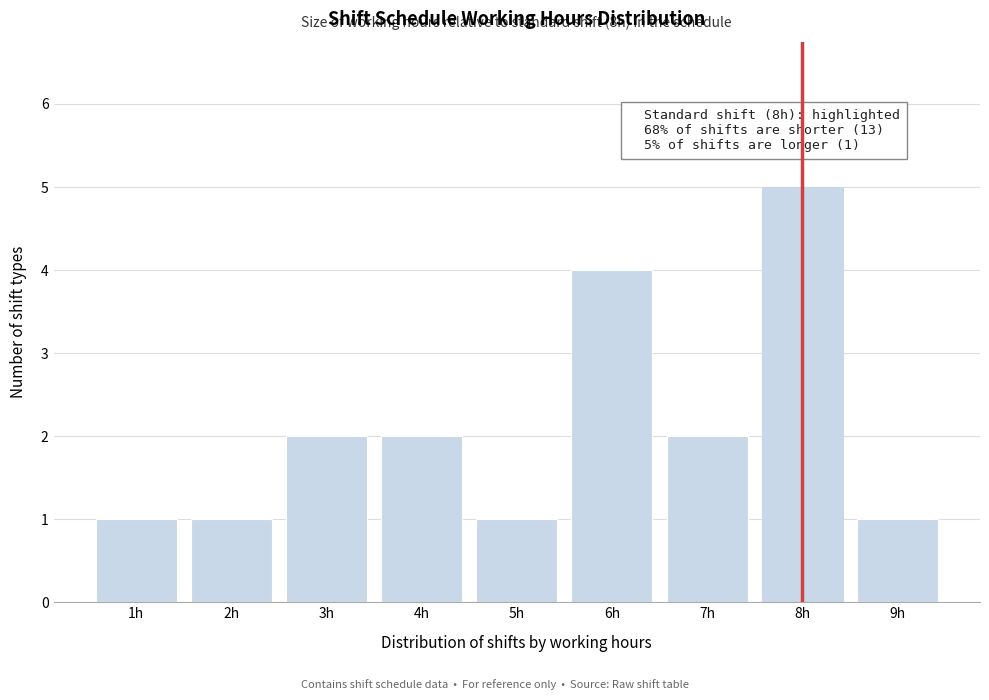

Over which range of the x-axis is the bar tallest?

7.5 to 8.5